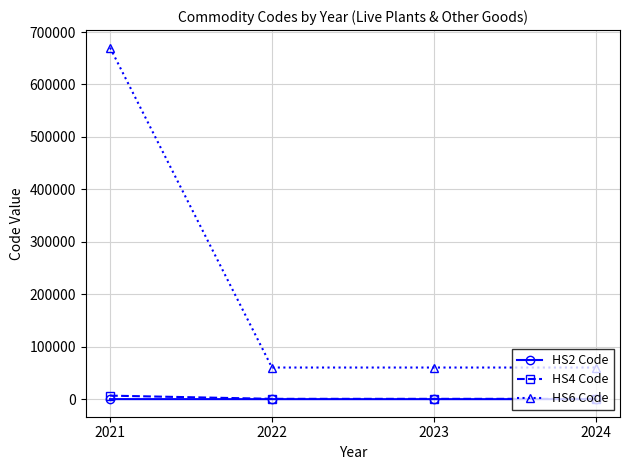

What is the total value across all series at 2021?

676979